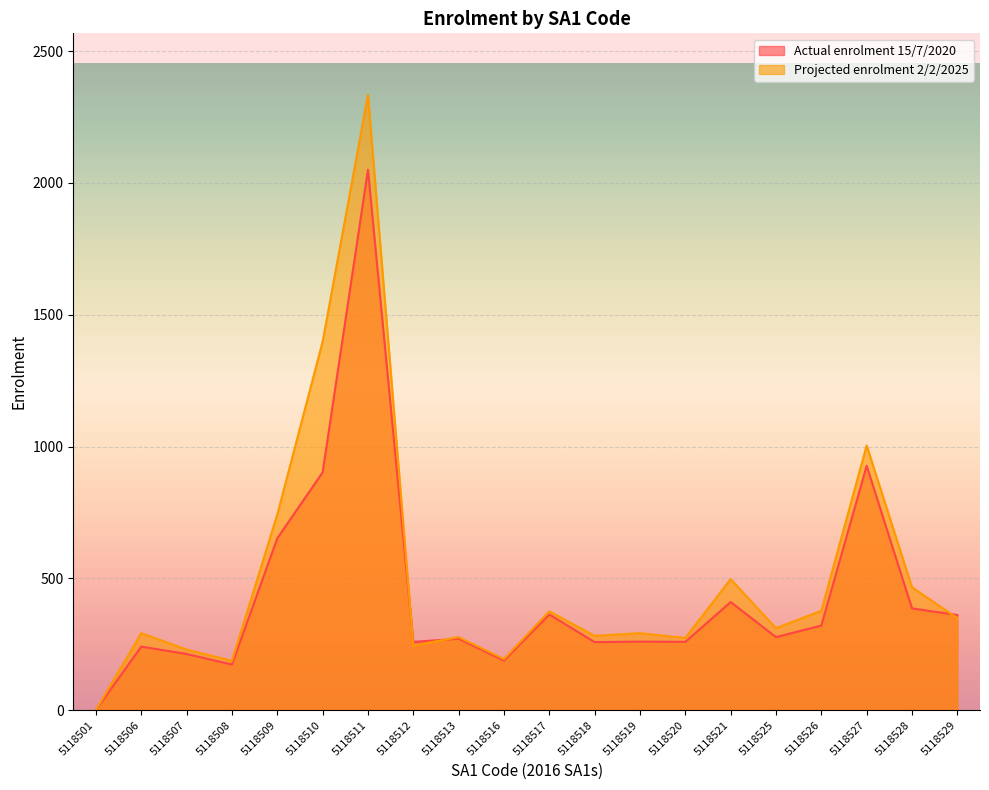

What is the minimum value for Actual enrolment 15/7/2020?

1